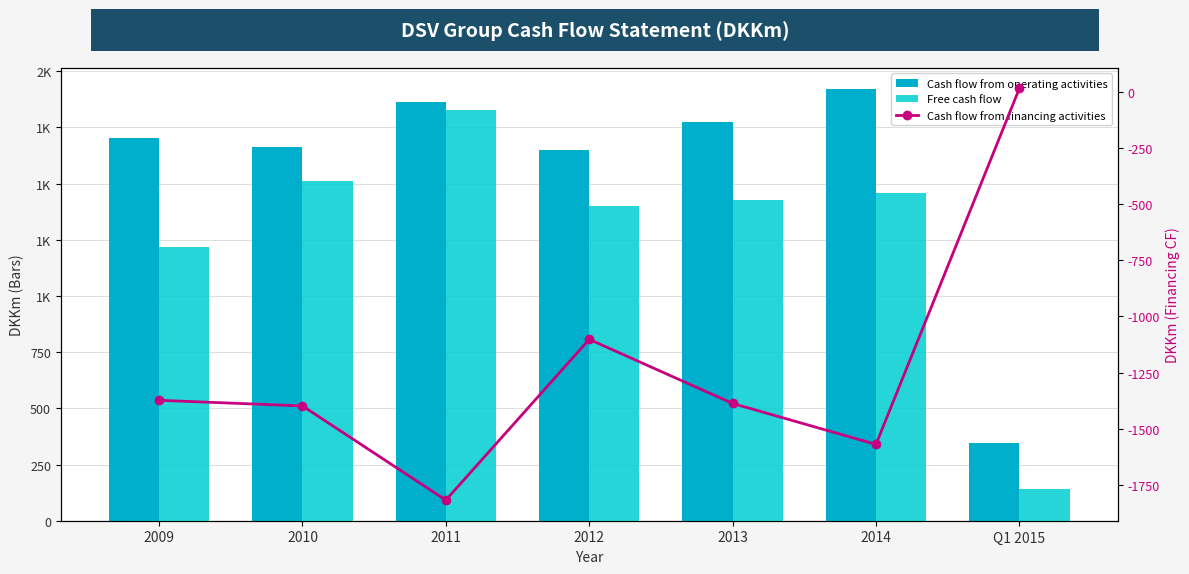

What is the maximum value for Cash flow from operating activities?

1919